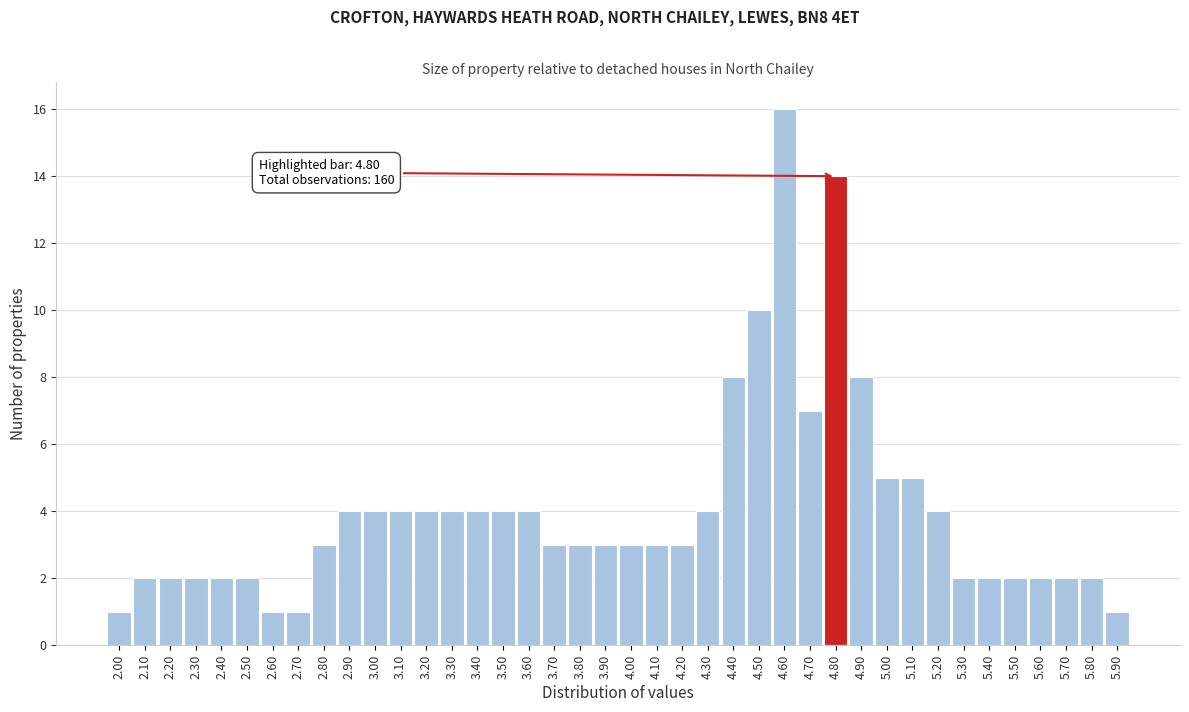

Over which range of the x-axis is the bar tallest?

4.55 to 4.65